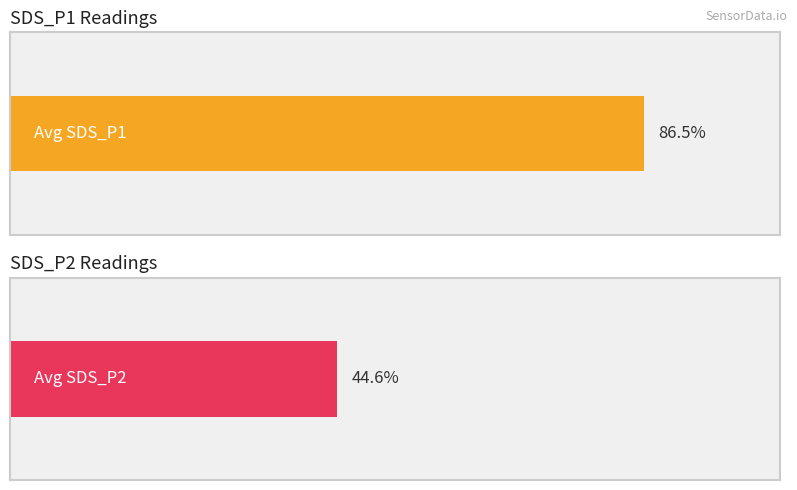

List the series in order of their overall mean, highest first.

Avg SDS_P1, Avg SDS_P2